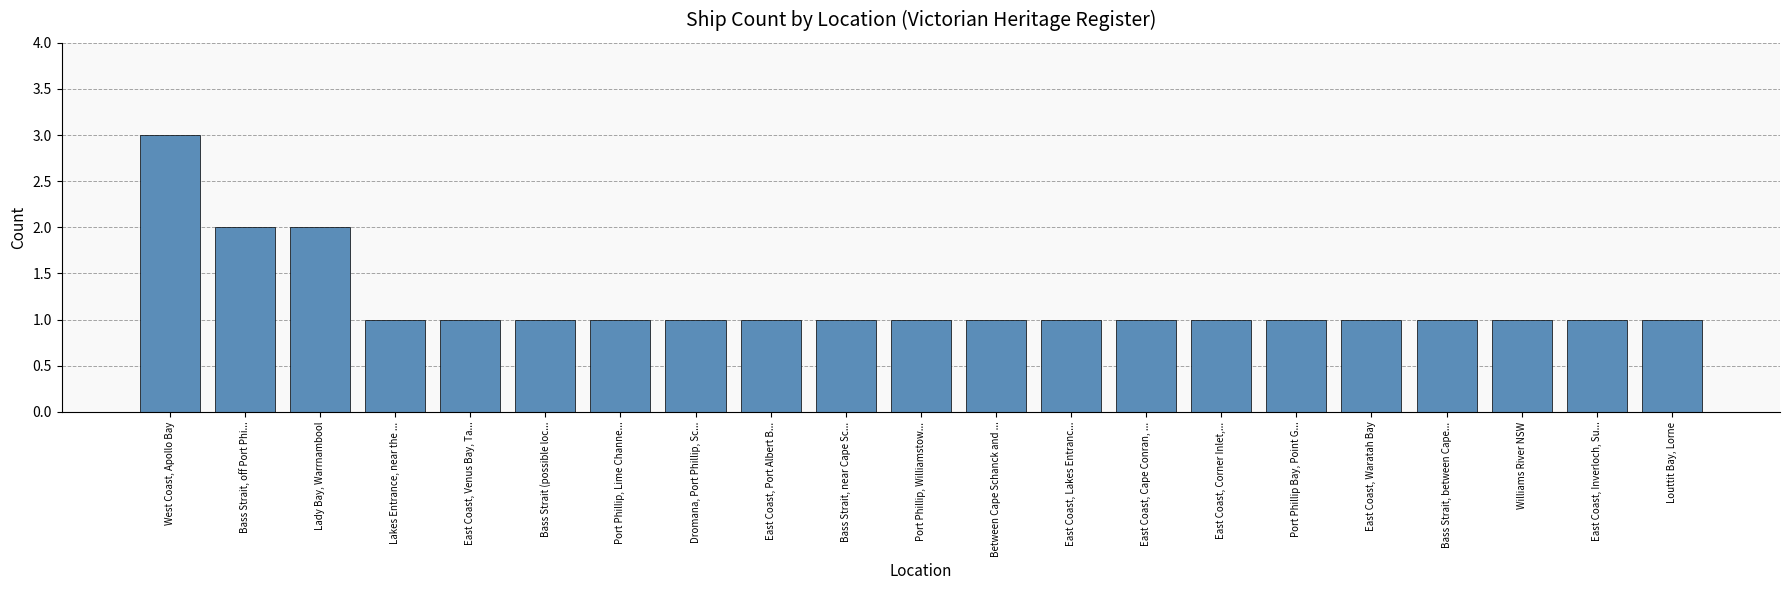

At which category does the chart reach its peak across all series?

West Coast, Apollo Bay